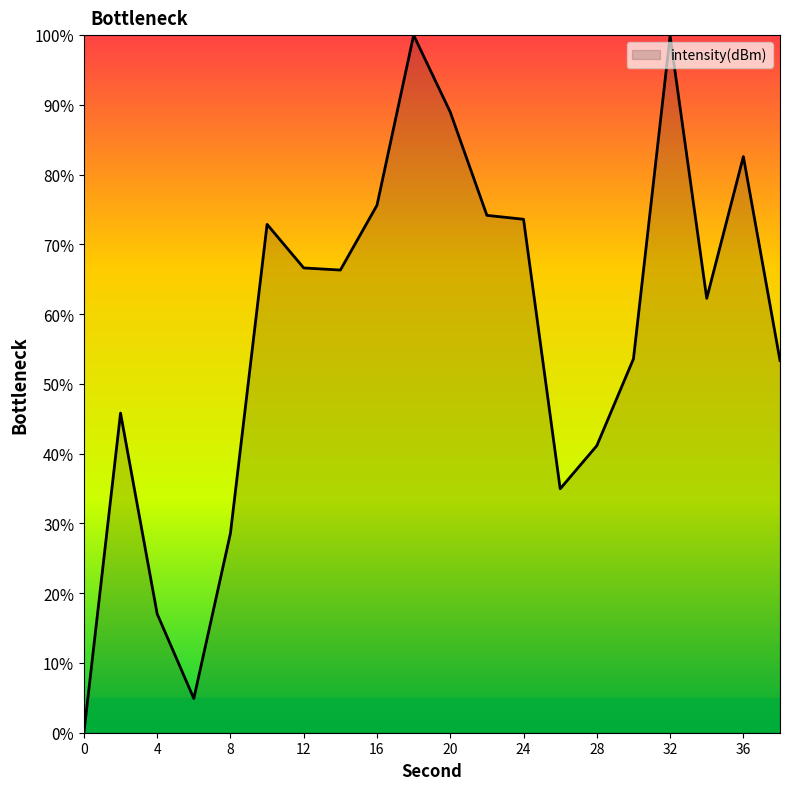

What is the difference between the maximum and minimum values?

100.0